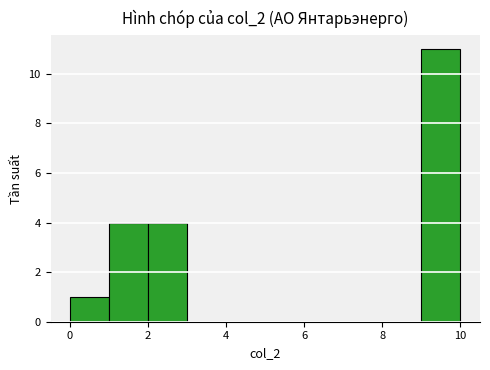

Reading left to right, transcribe this chart: for each bar, give the range it covers on the x-axis and its height. The values are not printed on the chart, so give them approximately, as read against the axis.

0 to 1: 1
1 to 2: 4
2 to 3: 4
3 to 4: 0
4 to 5: 0
5 to 6: 0
6 to 7: 0
7 to 8: 0
8 to 9: 0
9 to 10: 11